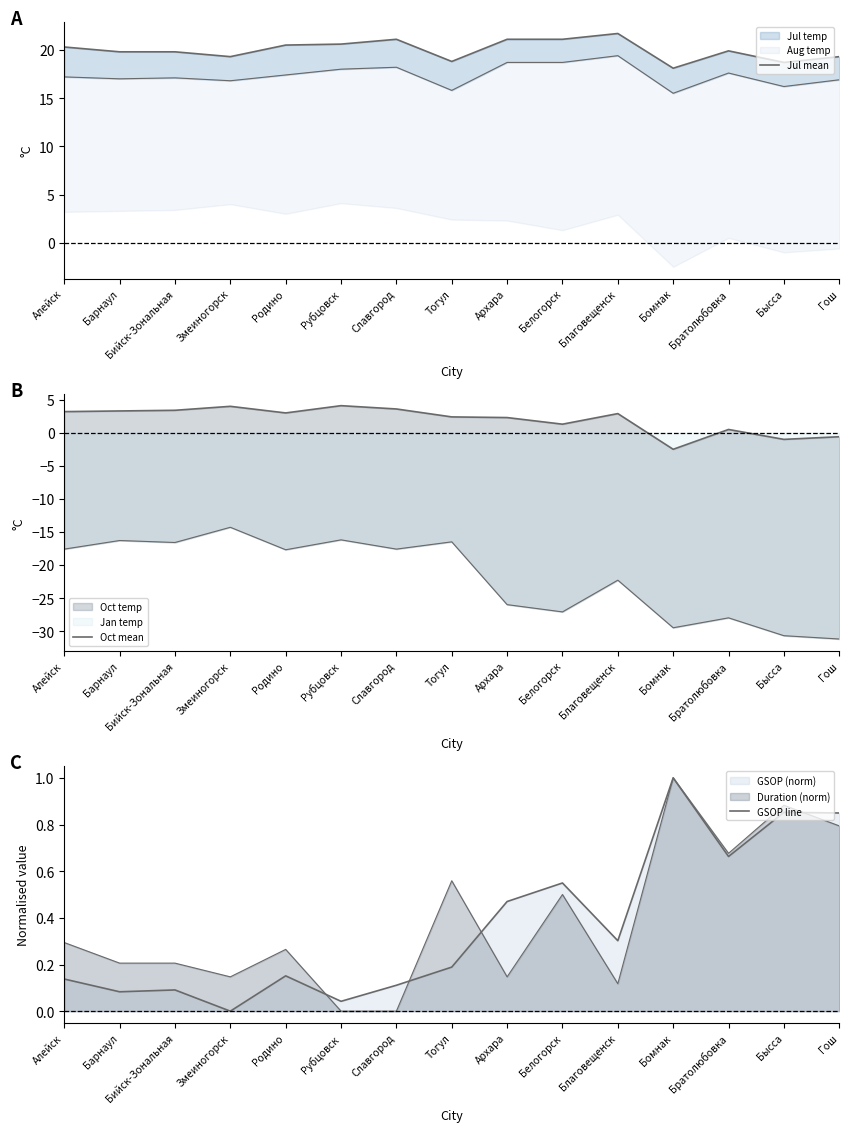

Which series has the largest total across all categories?

Jul mean